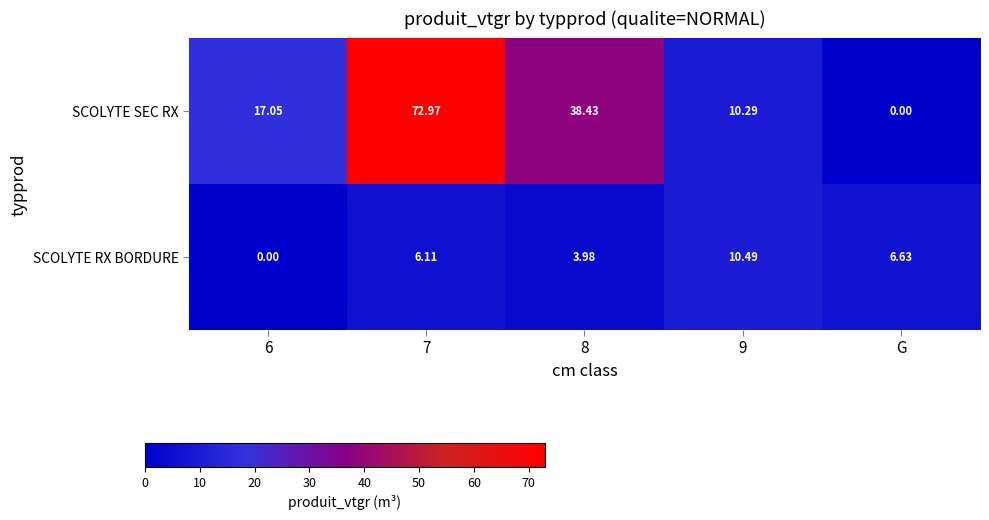

Between 6 and 8, which series saw the biggest shift?

SCOLYTE SEC RX